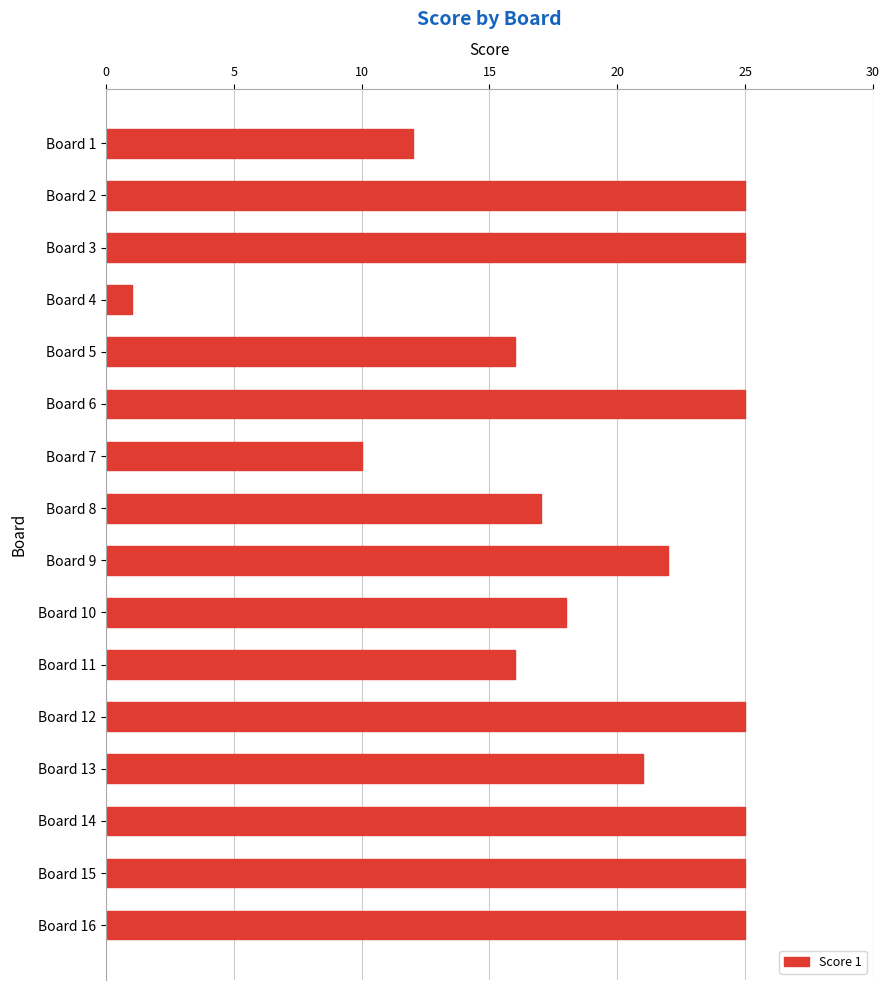

Is it true that the value at Board 6 is 25?

True